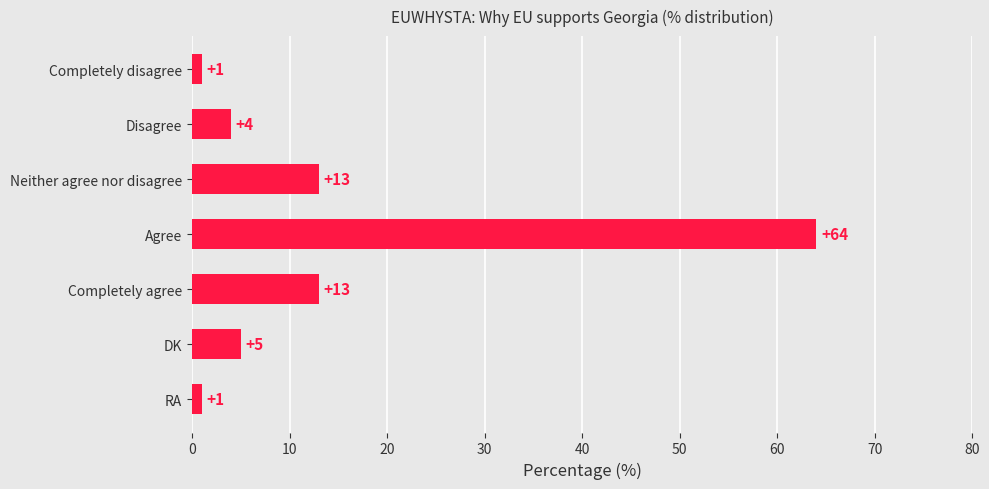

Between Disagree and Agree, which is larger?

Agree